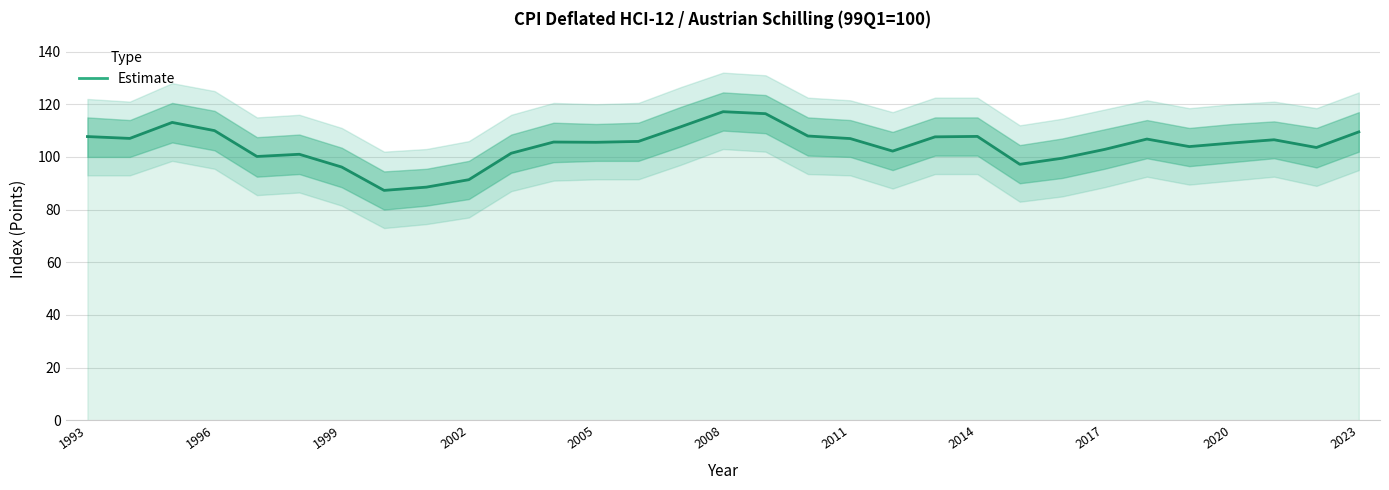

At which category does the chart reach its peak across all series?

2008